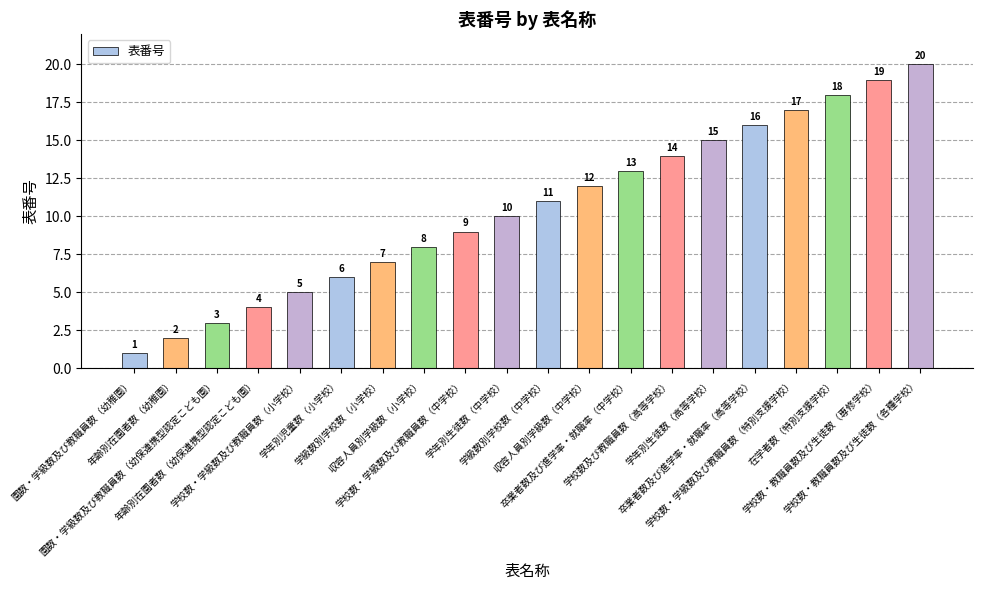

Reading left to right, transcribe all the data shown in this chart.

1	2	3	4	5	6	7	8	9	10	11	12	13	14	15	16	17	18	19	20